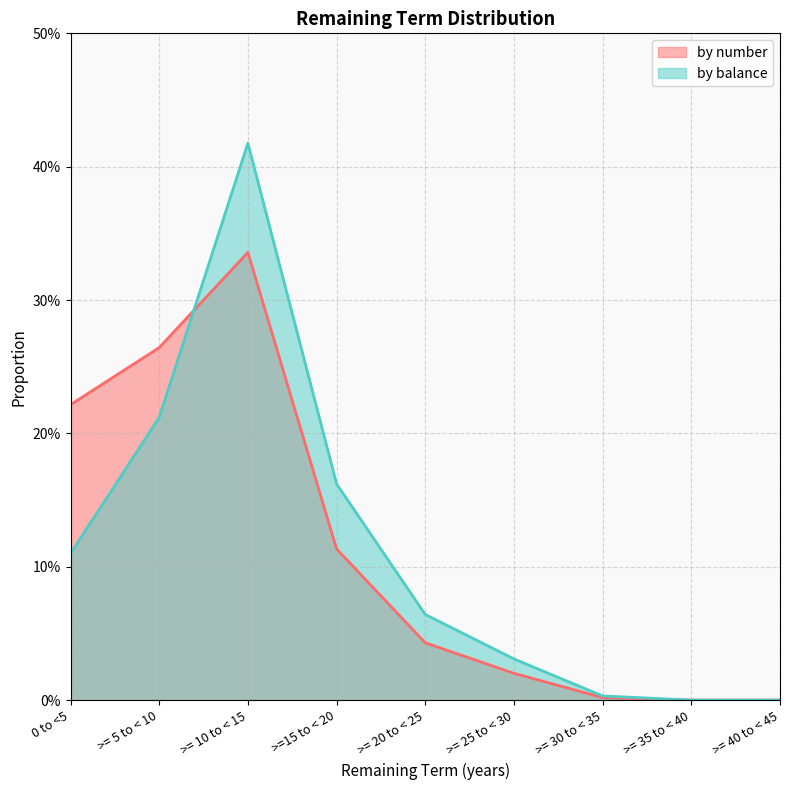

Where is the first local maximum for by number?

>= 10 to < 15